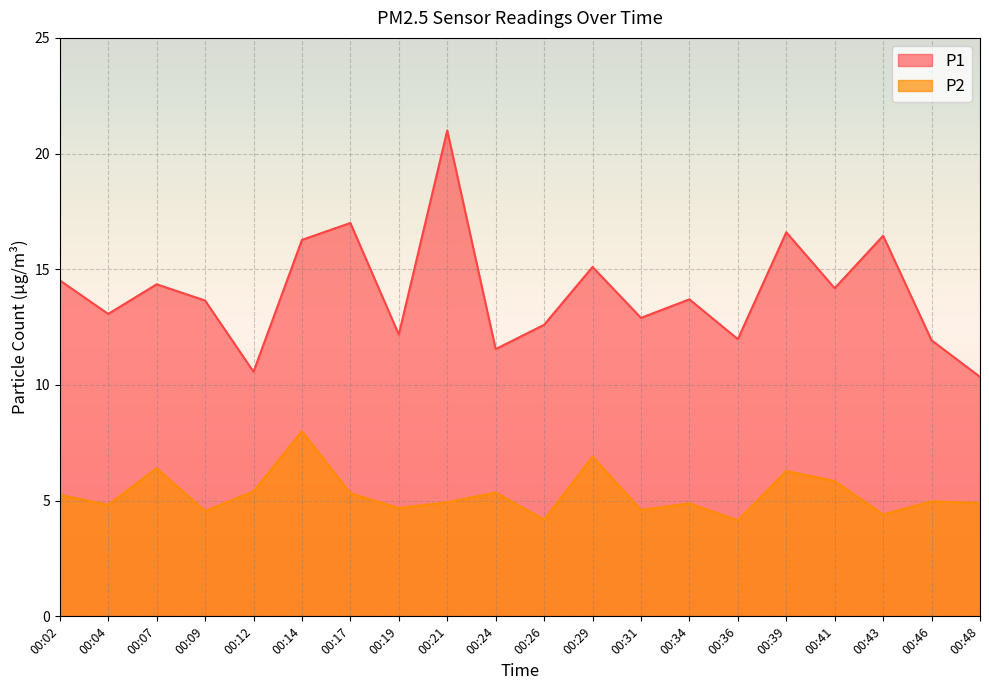

How many series are shown in this chart?

2